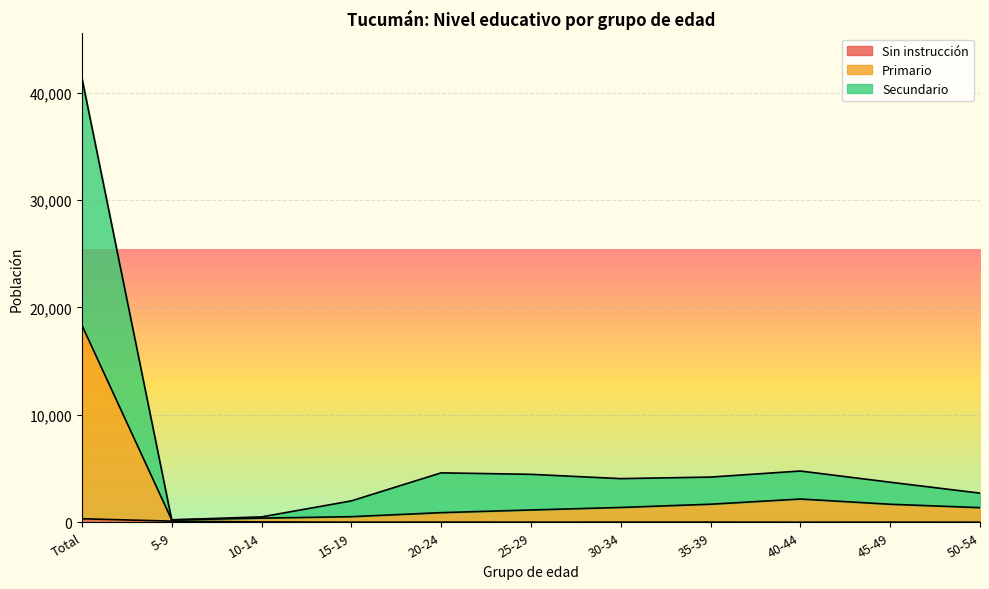

What is the approximate value of Primario at 10-14?

386